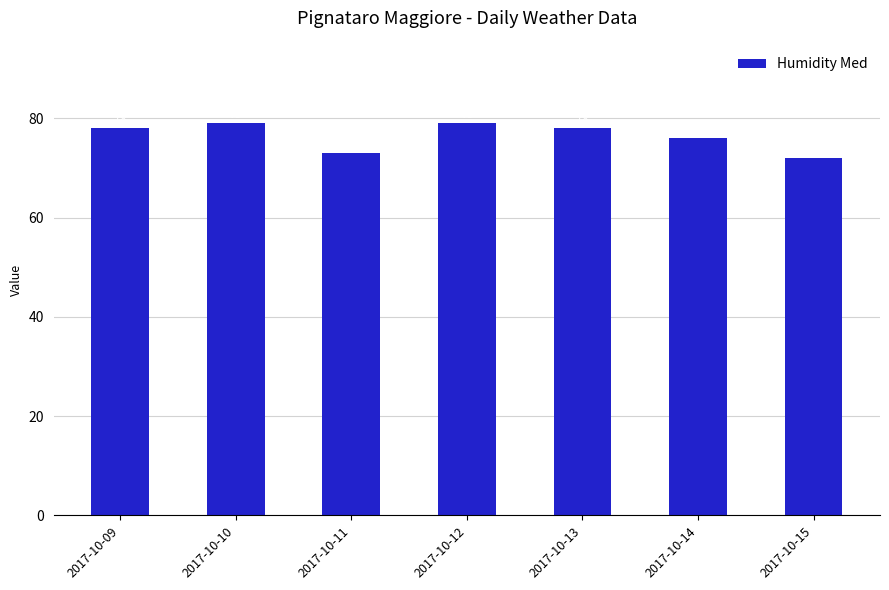

The value at 2017-10-15 is 49. True or false?

False